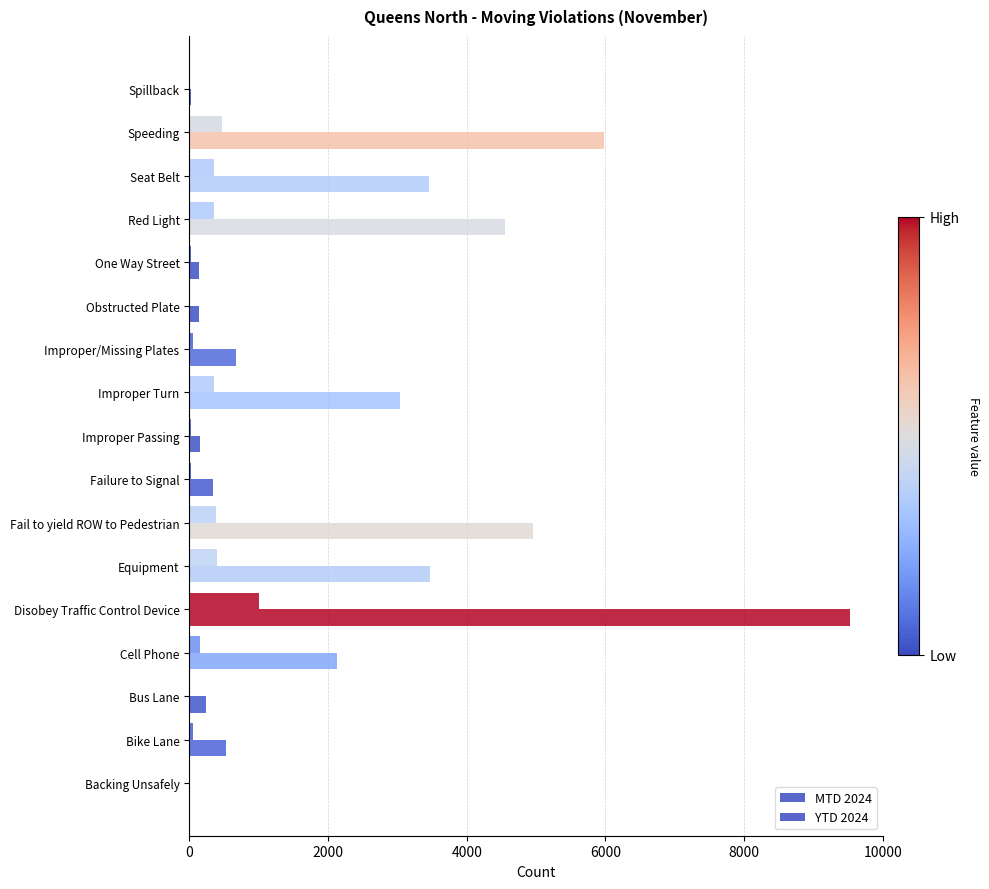

List the series in order of their overall mean, lowest first.

MTD 2024, YTD 2024